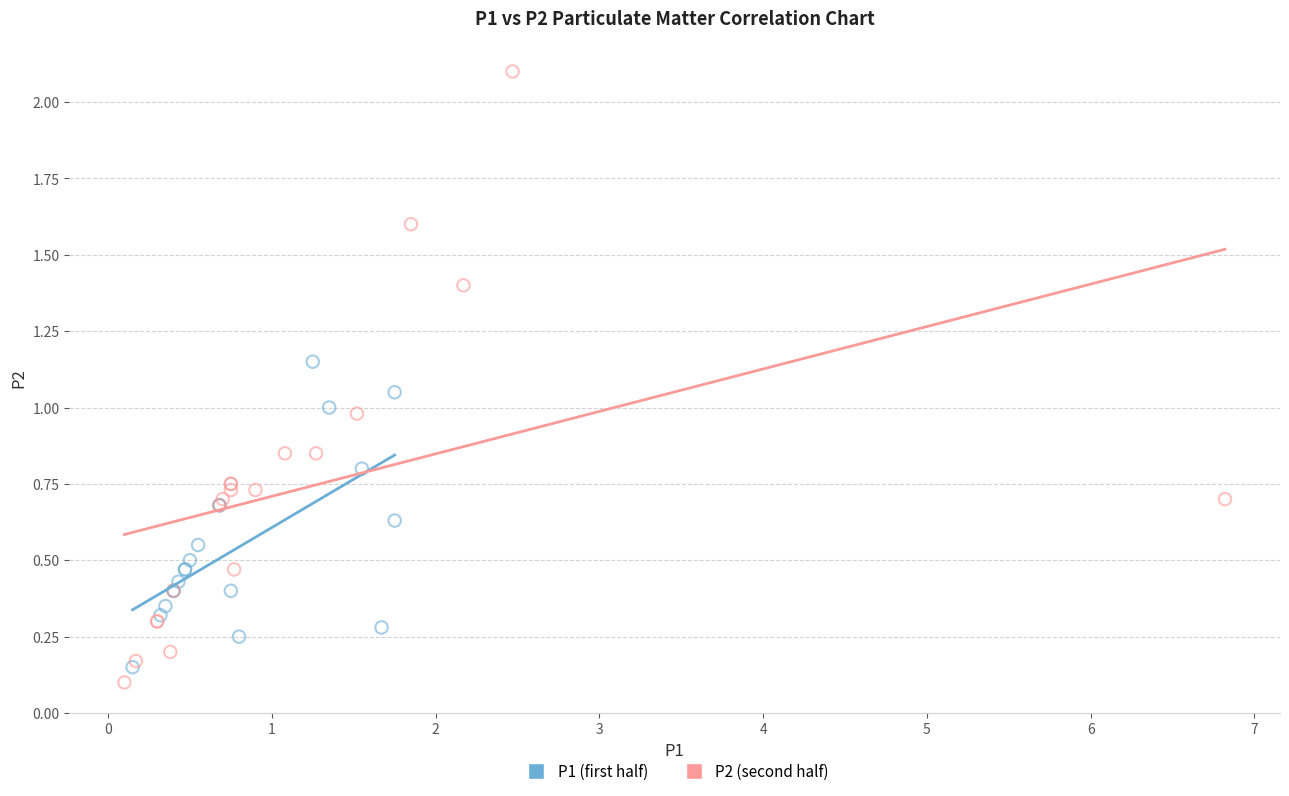

What are all the series names shown in the legend?

P1 (first half), P2 (second half)